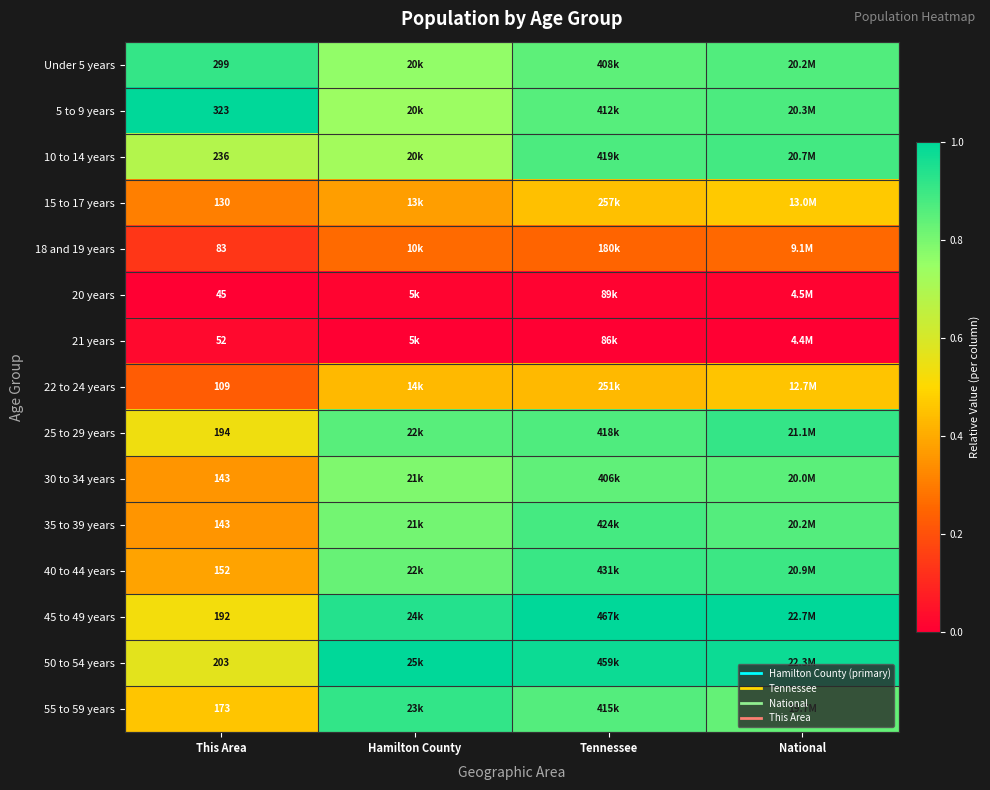

At how many categories does at least one series exceed 0?

4